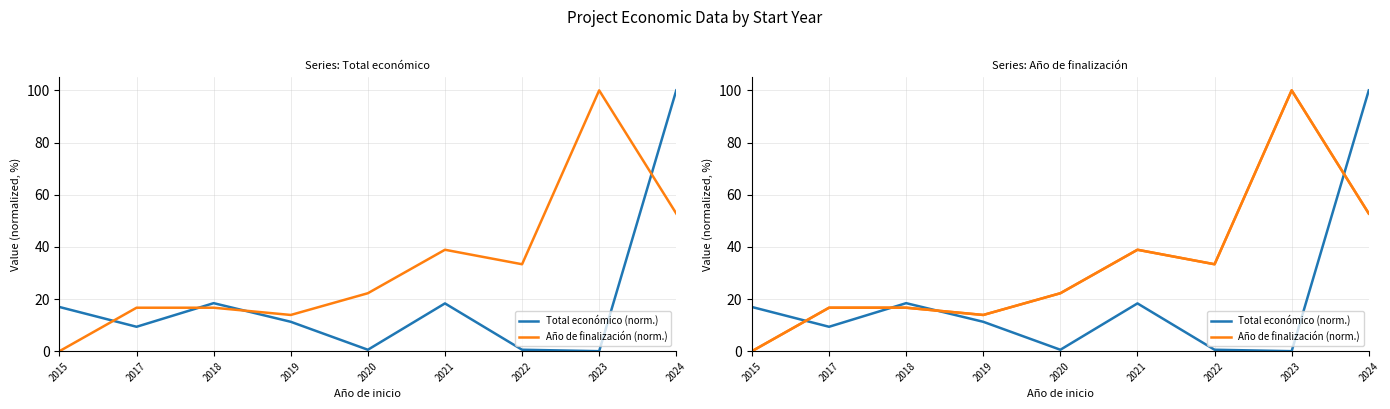

Between 2022 and 2021, which is larger?

2021